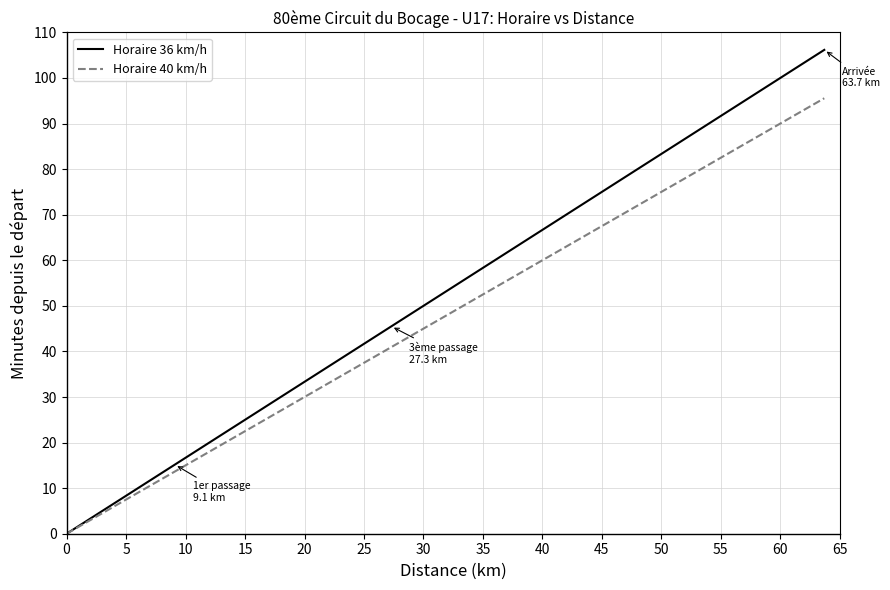

What is the label of the 25th point from the right?

10